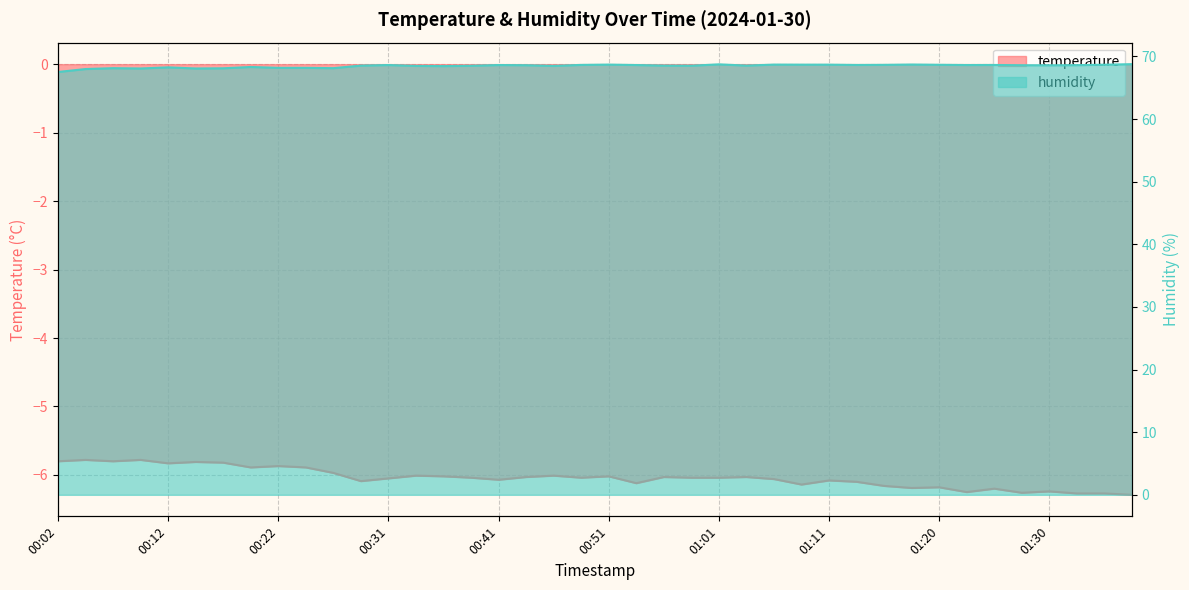

At how many categories does at least one series exceed 61?

40